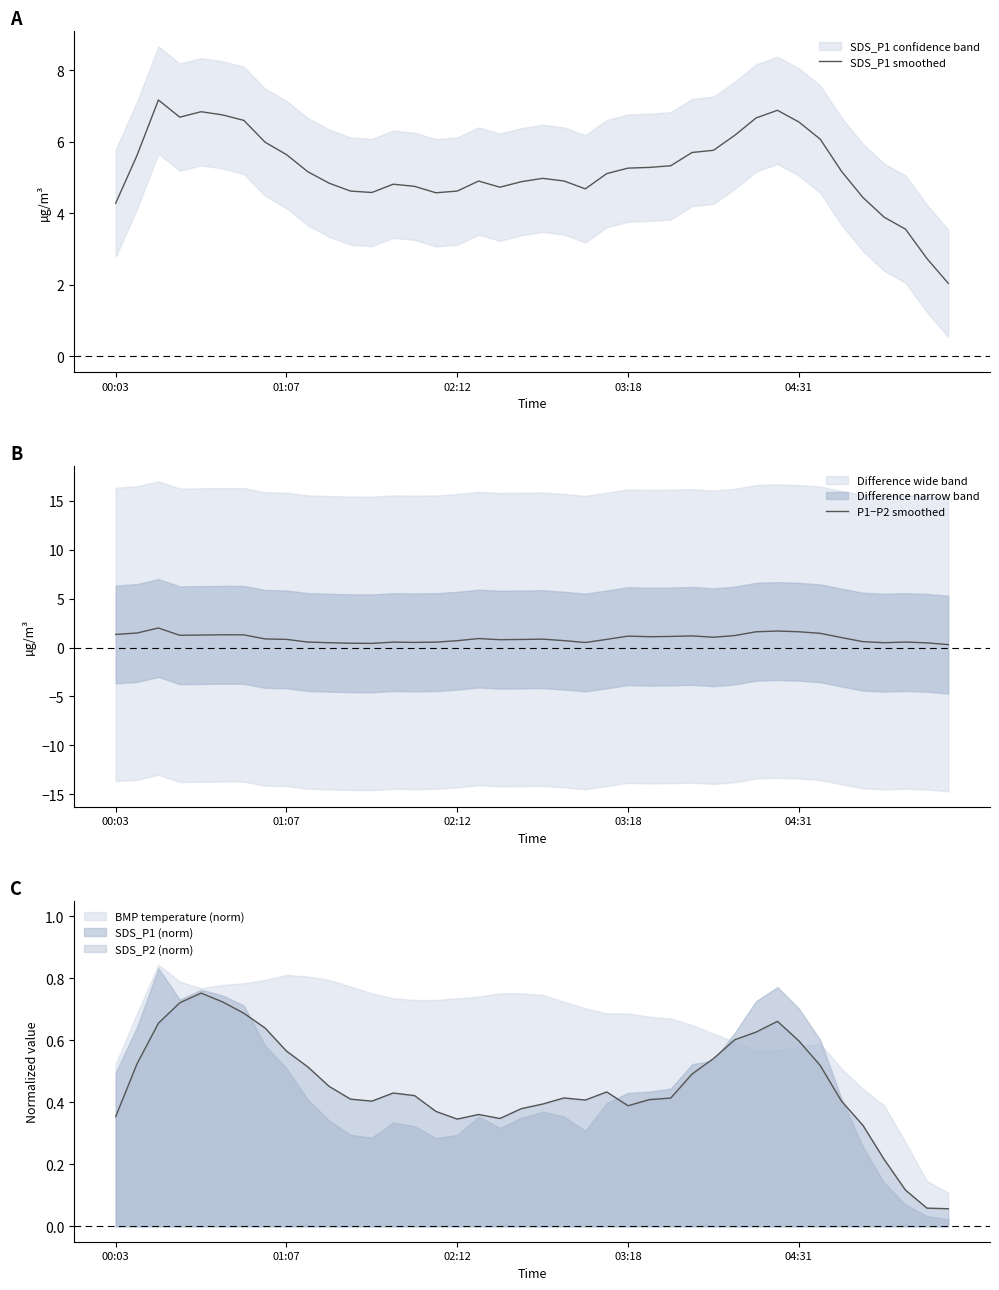

Count the number of categories in the chart.

40